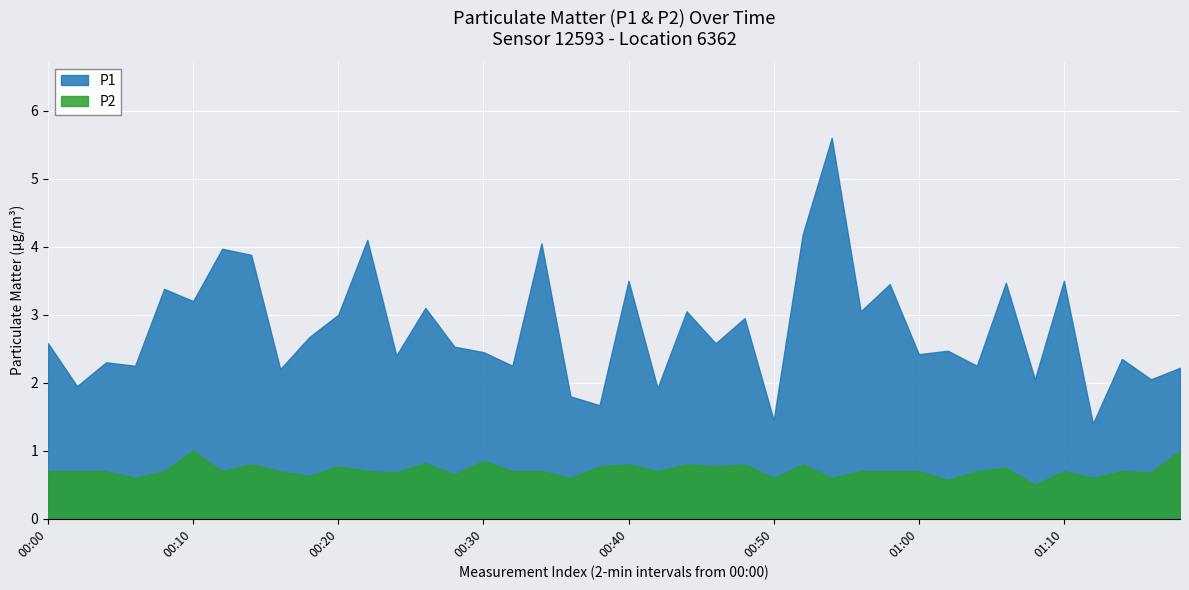

True or false: P1 and P2 cross at least once.

False